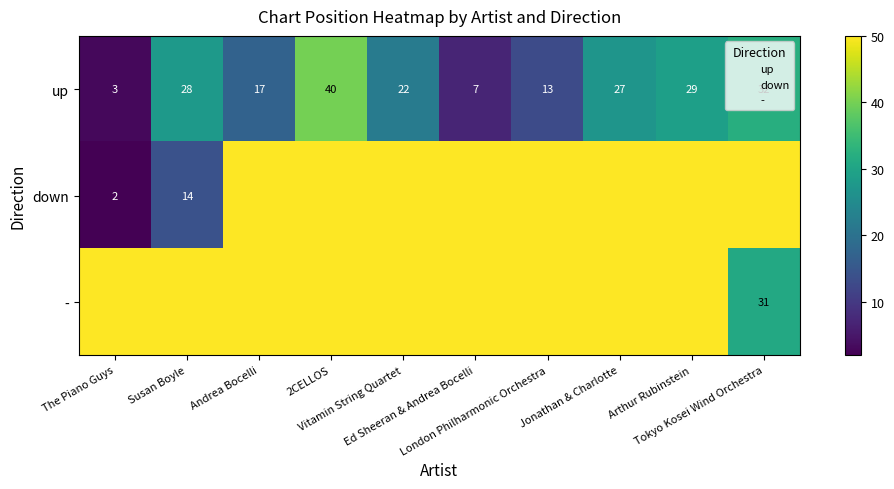

Is the value of down at Andrea Bocelli greater than the value of - at Tokyo Kosei Wind Orchestra?

Yes